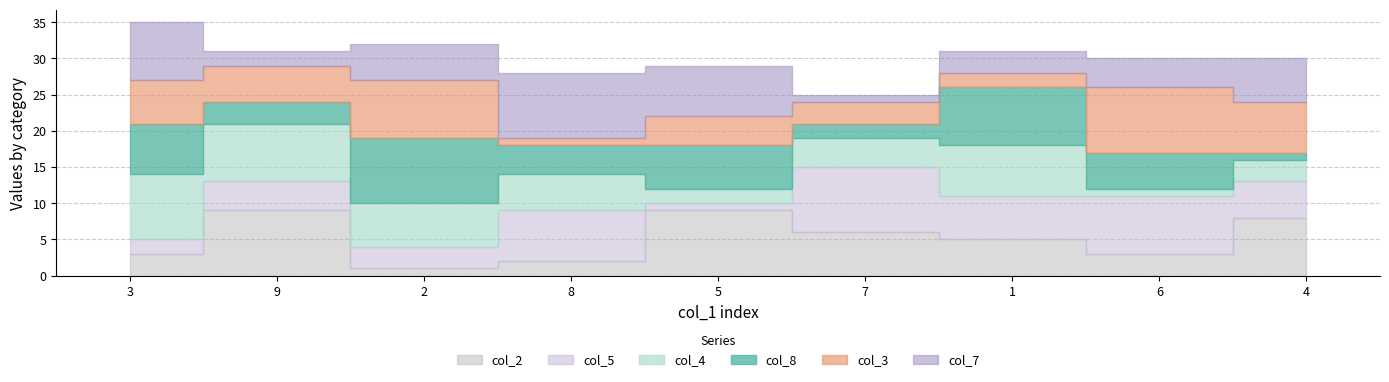

Which series has the largest total across all categories?

col_2